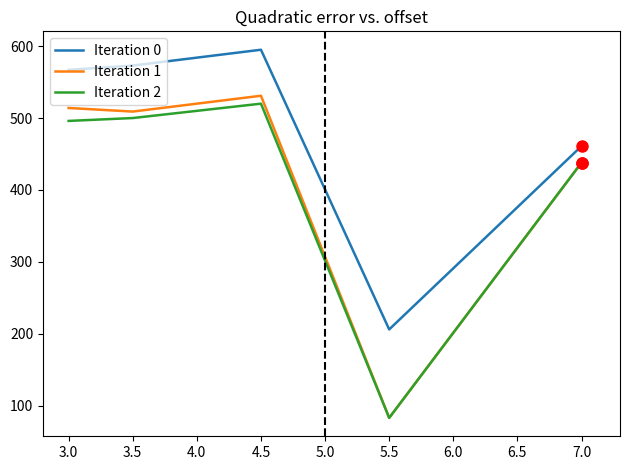

At which label is Iteration 1 closest to 307?

7.0